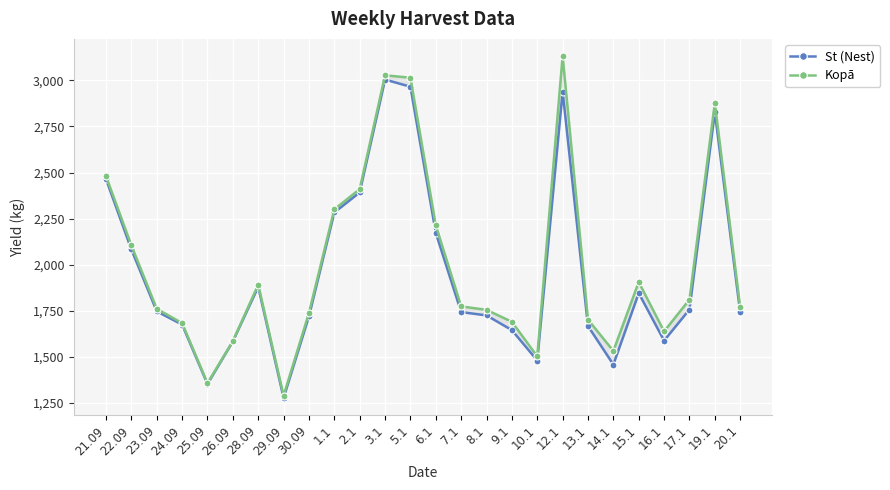

What are all the series names shown in the legend?

St (Nest), Kopā